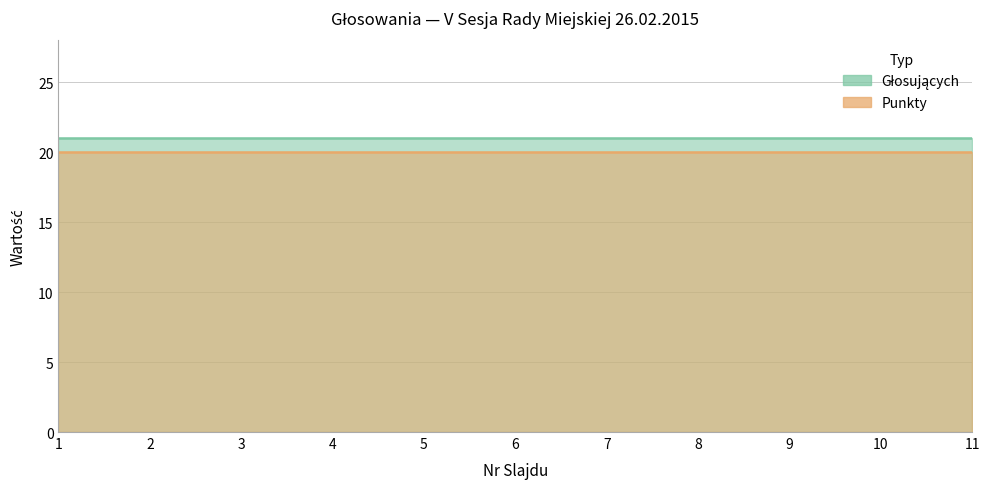

Rank the series by their maximum value, from highest to lowest.

Głosujących, Punkty